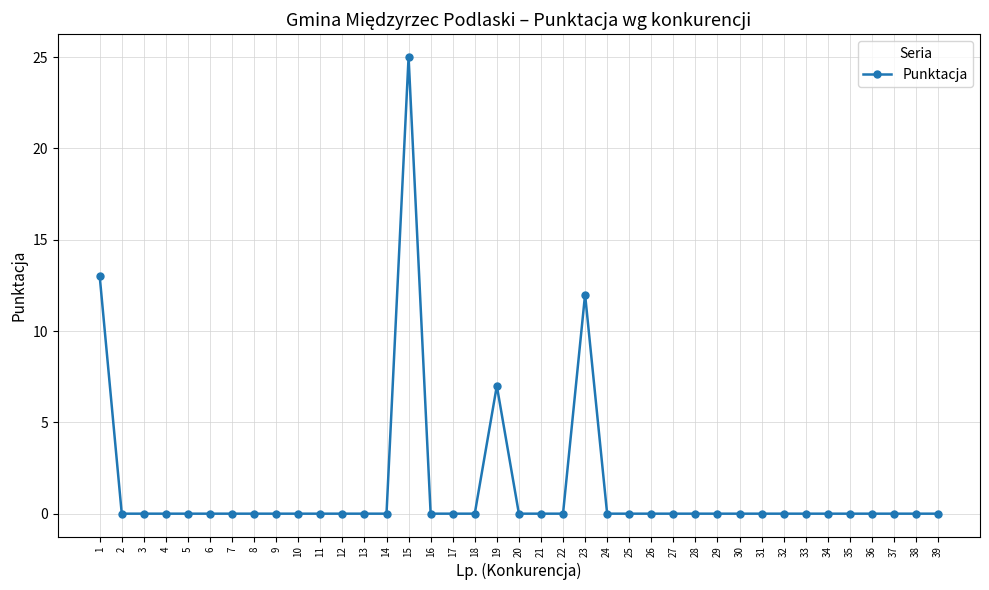

What is the sum of all values?

57